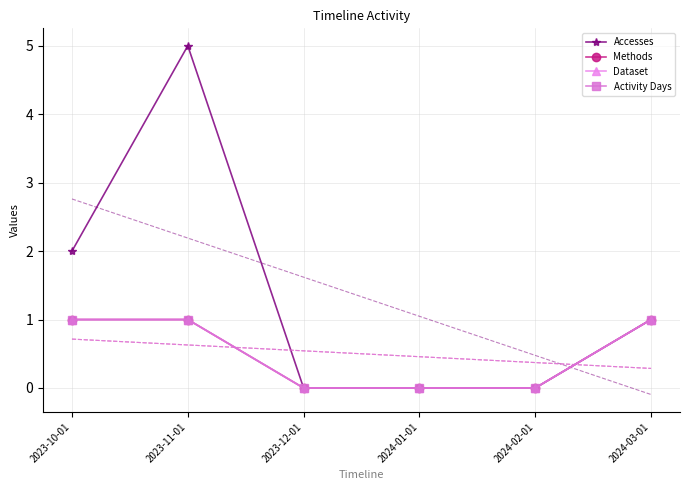

What is the difference between the highest and lowest values at 2023-10-01?

1